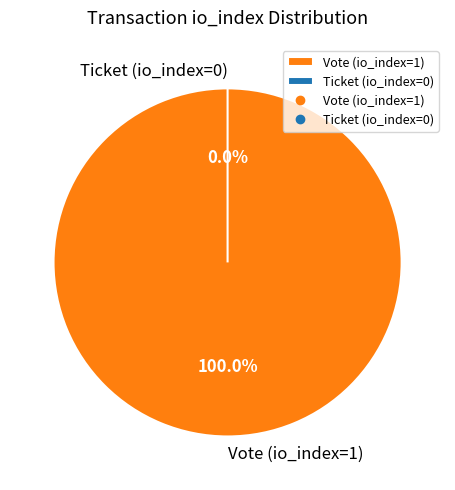

Count the number of slices in the pie.

2